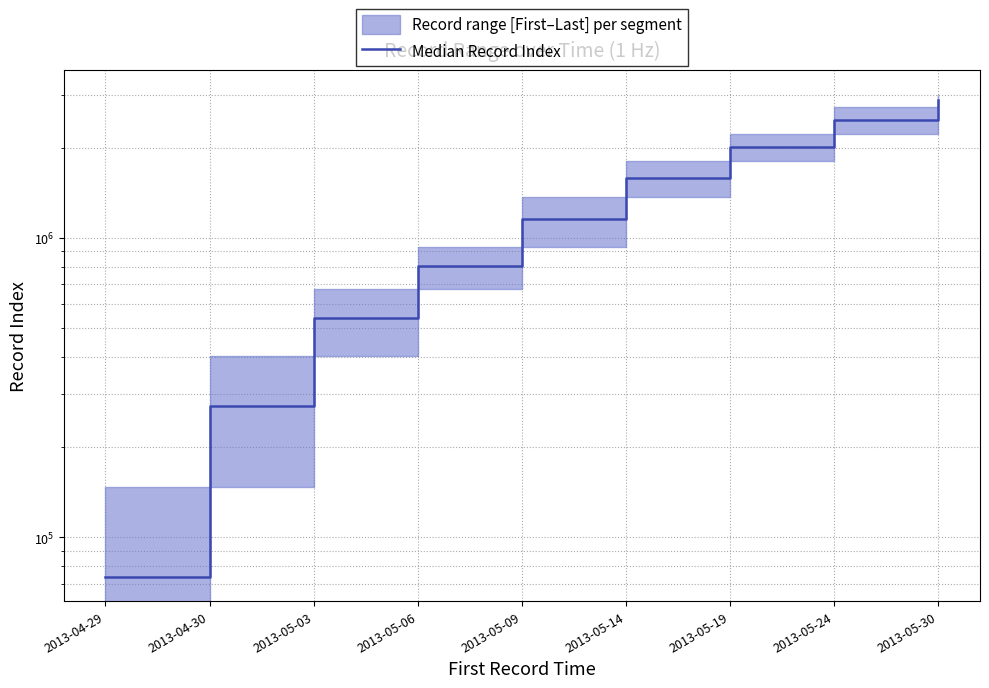

The chart shows a value of 120822.9 at 2013-04-29. True or false?

False